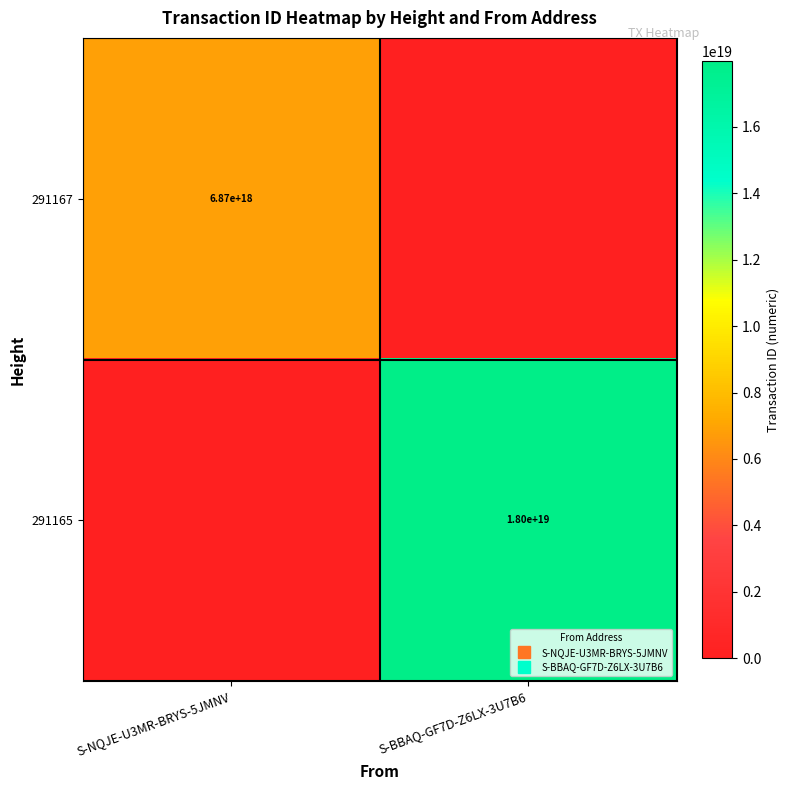

What is the sum of all 291165 values?

17990061455817637888